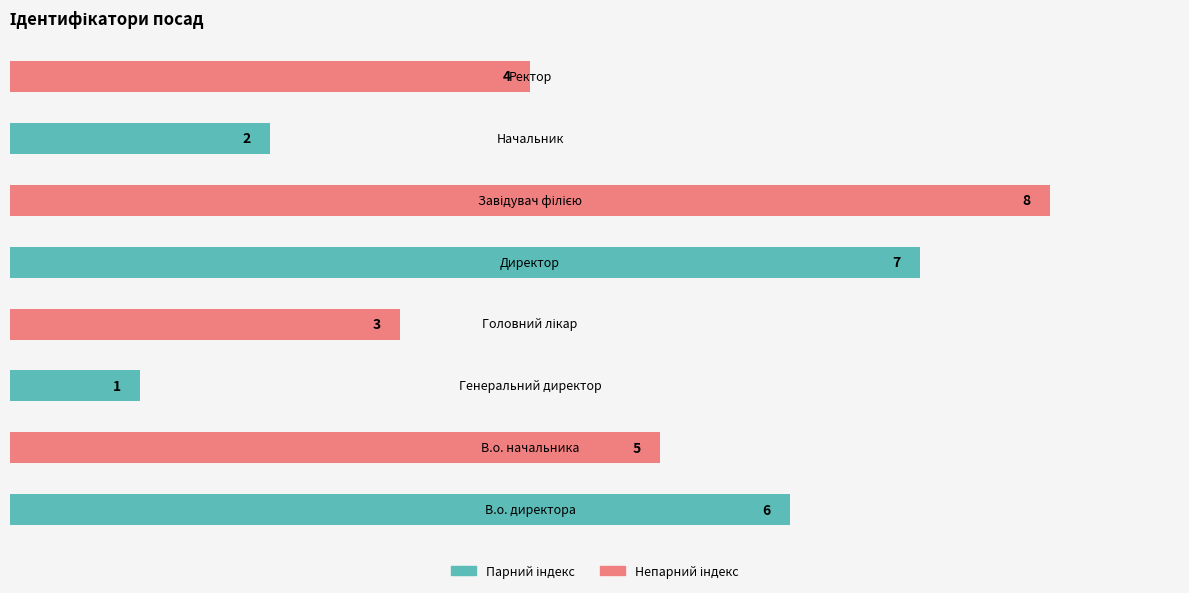

What is the maximum value shown in the chart?

8